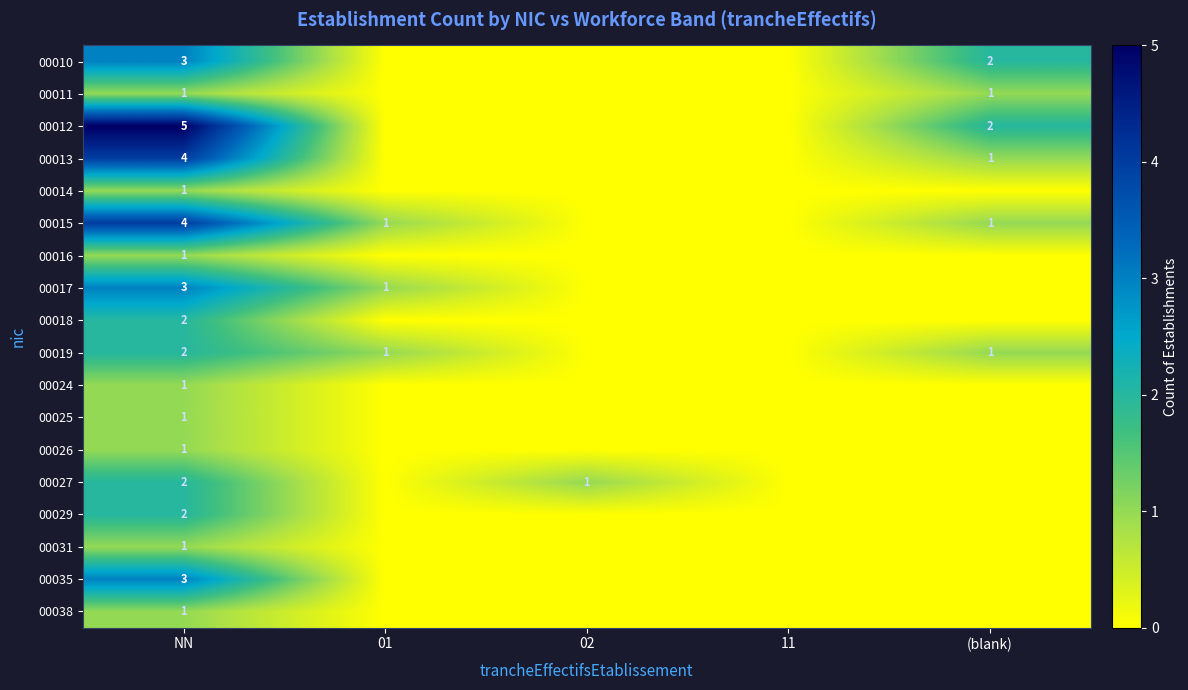

The value of 00017 at 01 is 0. True or false?

False